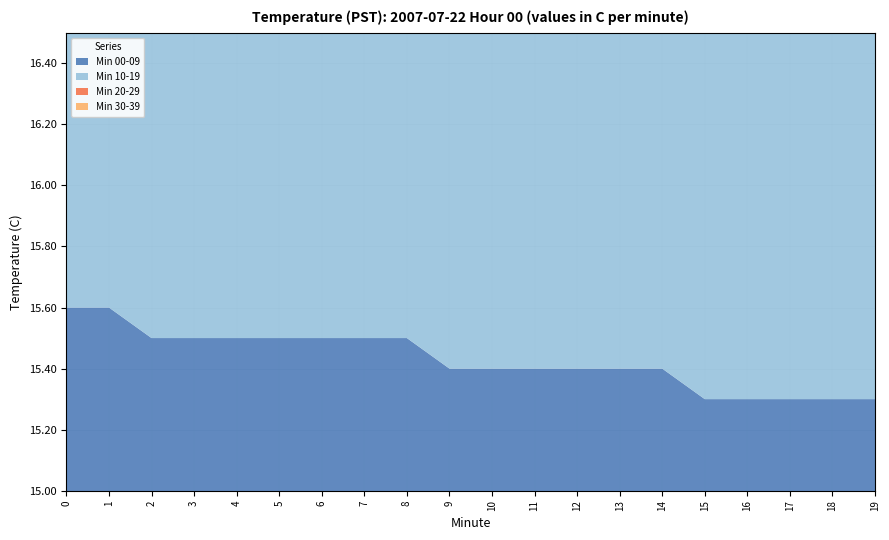

Reading left to right, transcribe all the data shown in this chart.

Min 00-09: 0=15.6	1=15.6	2=15.5	3=15.5	4=15.5	5=15.5	6=15.5	7=15.5	8=15.5	9=15.4	10=15.4	11=15.4	12=15.4	13=15.4	14=15.4	15=15.3	16=15.3	17=15.3	18=15.3	19=15.3
Min 10-19: 0=15.3	1=15.3	2=15.3	3=15.3	4=15.3	5=15.3	6=15.3	7=15.3	8=15.3	9=15.3	10=15.3	11=15.3	12=15.3	13=15.3	14=15.3	15=15.3	16=15.3	17=15.3	18=15.3	19=15.3
Min 20-29: 0=15.3	1=15.3	2=15.3	3=15.3	4=15.3	5=15.3	6=15.3	7=15.3	8=15.3	9=15.3	10=15.3	11=15.3	12=15.3	13=15.3	14=15.3	15=15.3	16=15.3	17=15.3	18=15.3	19=15.3
Min 30-39: 0=15.3	1=15.3	2=15.3	3=15.3	4=15.3	5=15.3	6=15.3	7=15.3	8=15.3	9=15.3	10=15.3	11=15.3	12=15.3	13=15.3	14=15.3	15=15.3	16=15.3	17=15.3	18=15.3	19=15.3